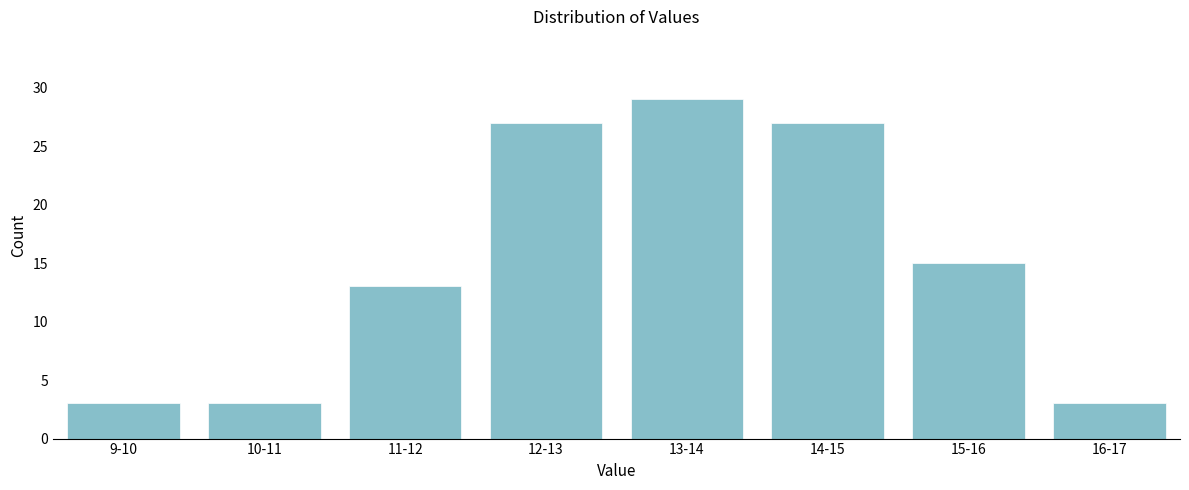

Reading left to right, transcribe all the data shown in this chart.

9-10=3	10-11=3	11-12=13	12-13=27	13-14=29	14-15=27	15-16=15	16-17=3